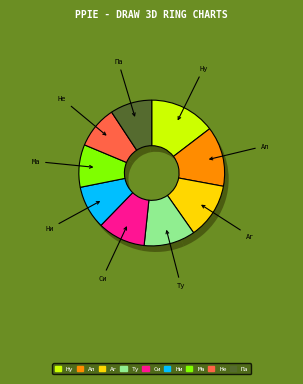

What percentage is the Николаиди Ксения slice, to the nearest percent?

5%